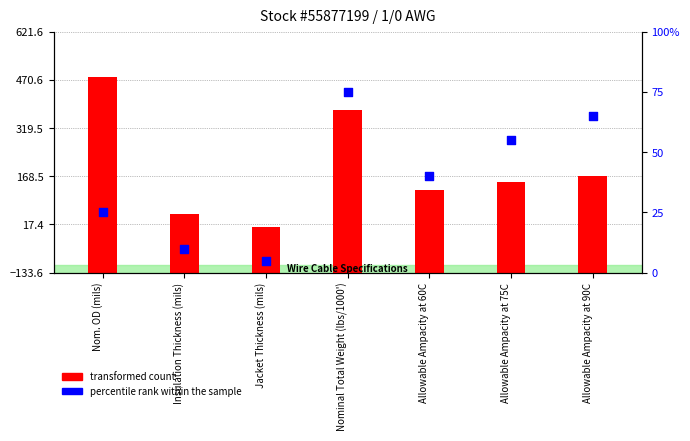

Between Allowable Ampacity at 60C and Nominal Total Weight (lbs/1000'), which is larger?

Nominal Total Weight (lbs/1000')